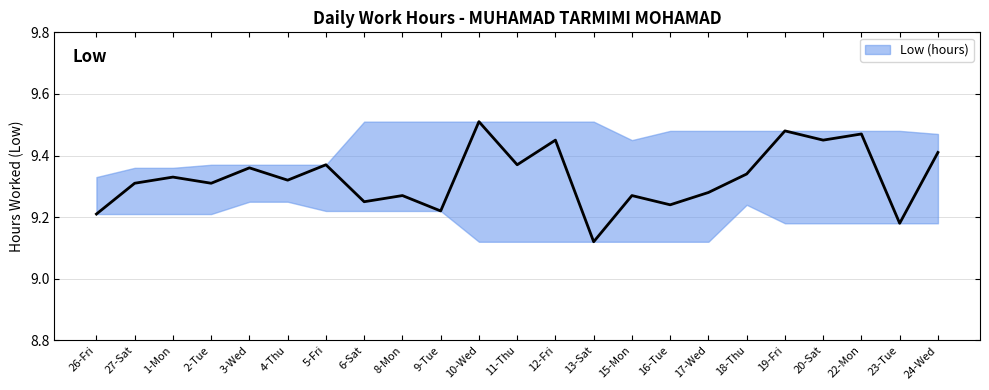

At which category is the sum across all series the highest?

10-Wed